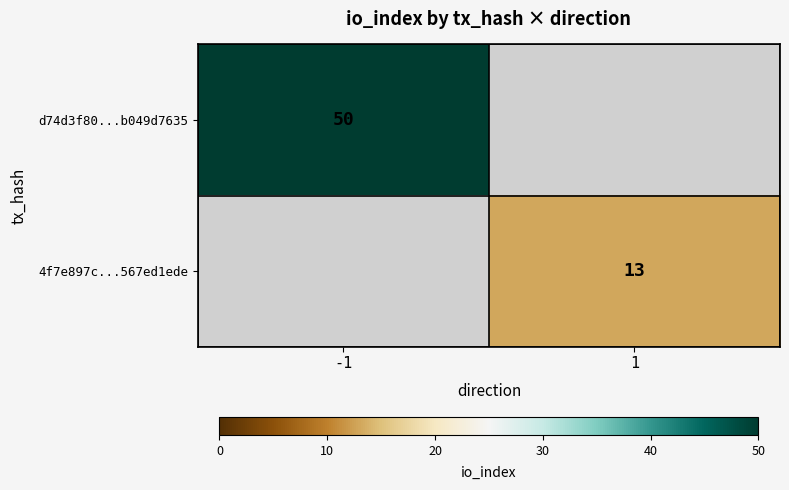

Between 1 and -1, which is larger?

-1